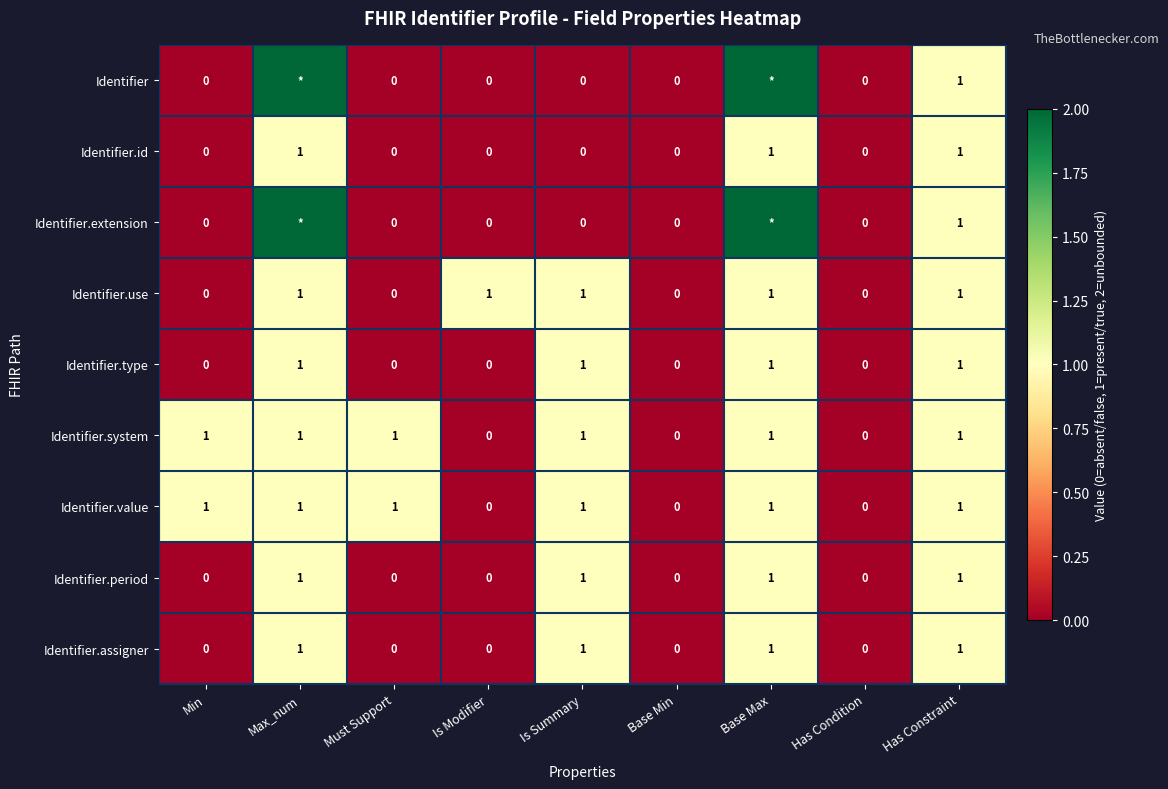

Count the Identifier.value values in the range 0 to 1.

9